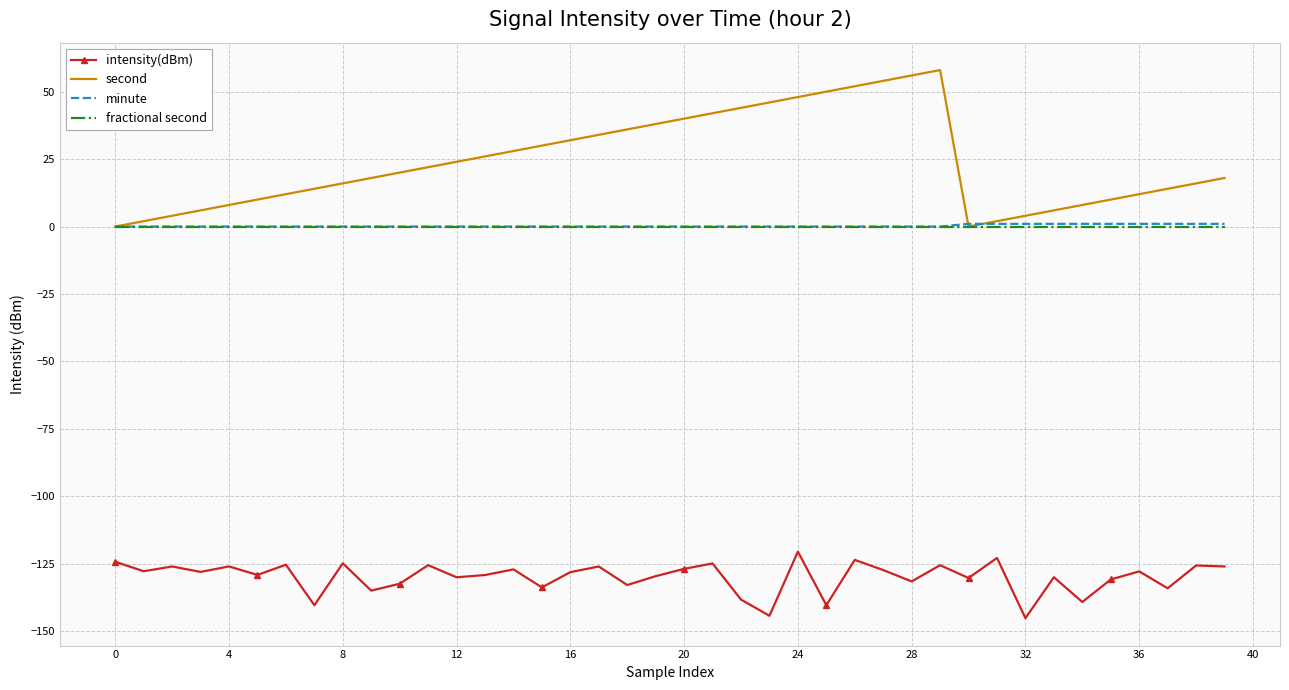

Which series has the largest total across all categories?

second